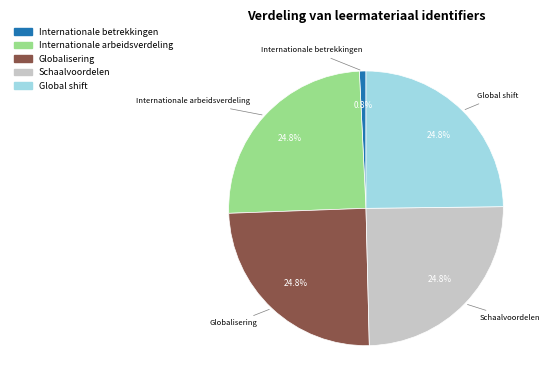

Between Internationale betrekkingen and Globalisering, which is larger?

Globalisering